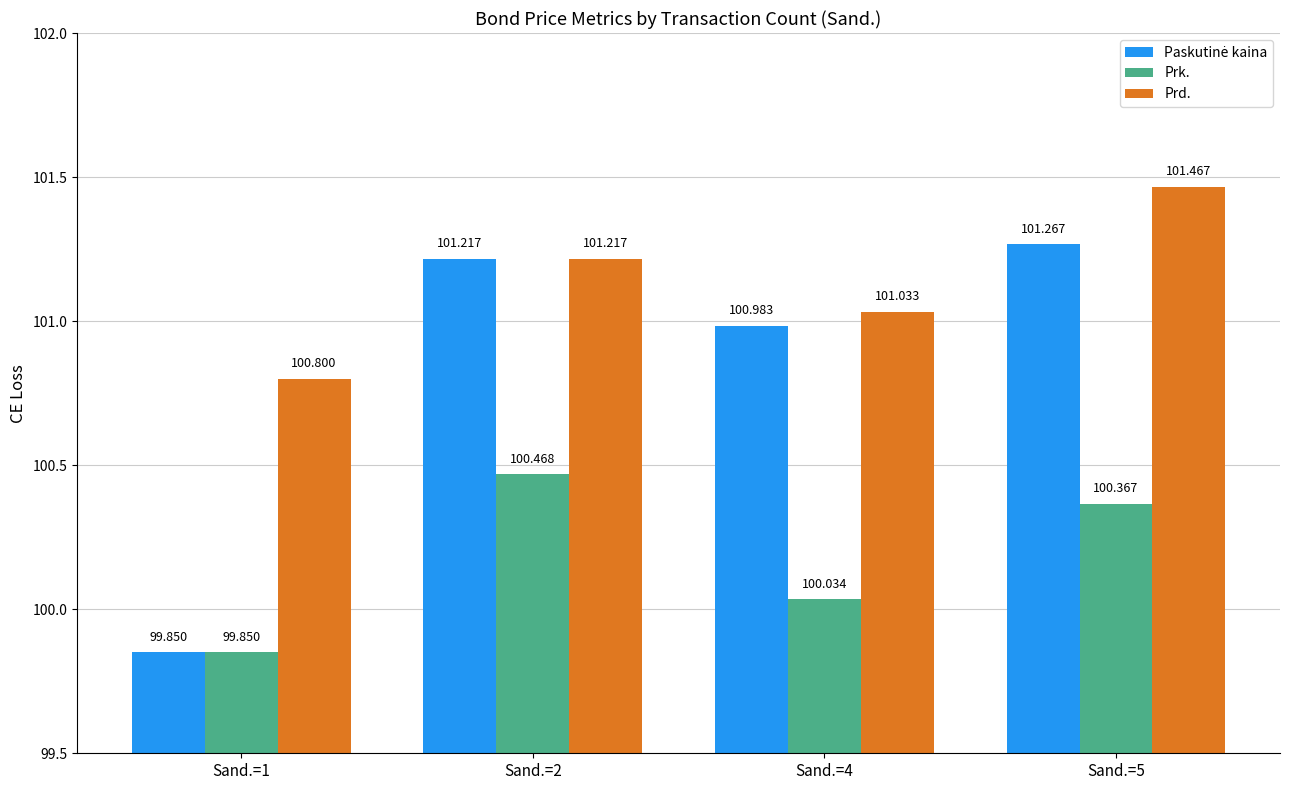

How many categories are shown in the chart?

4